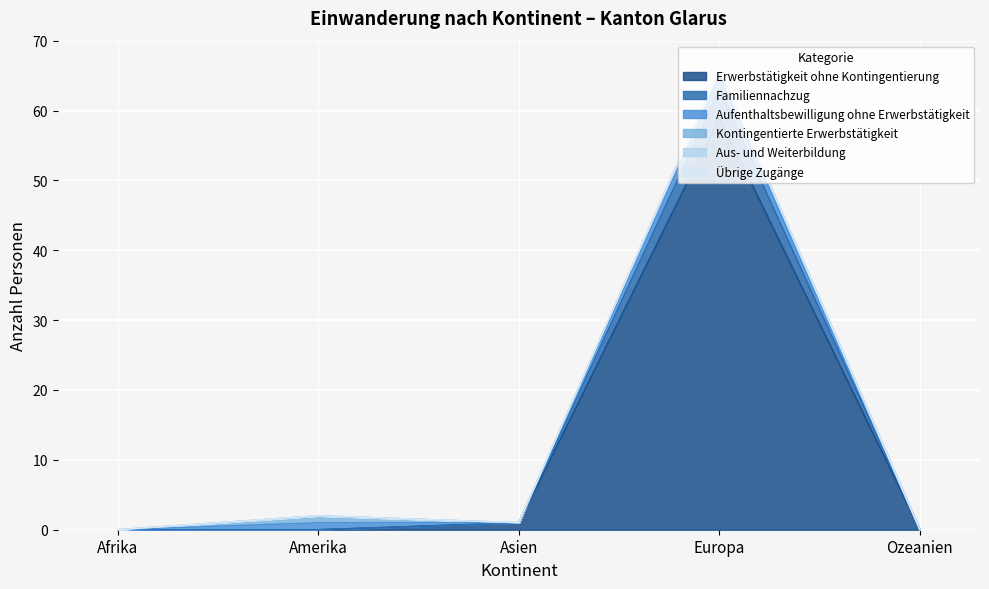

Which label corresponds to the largest value in the chart?

Europa